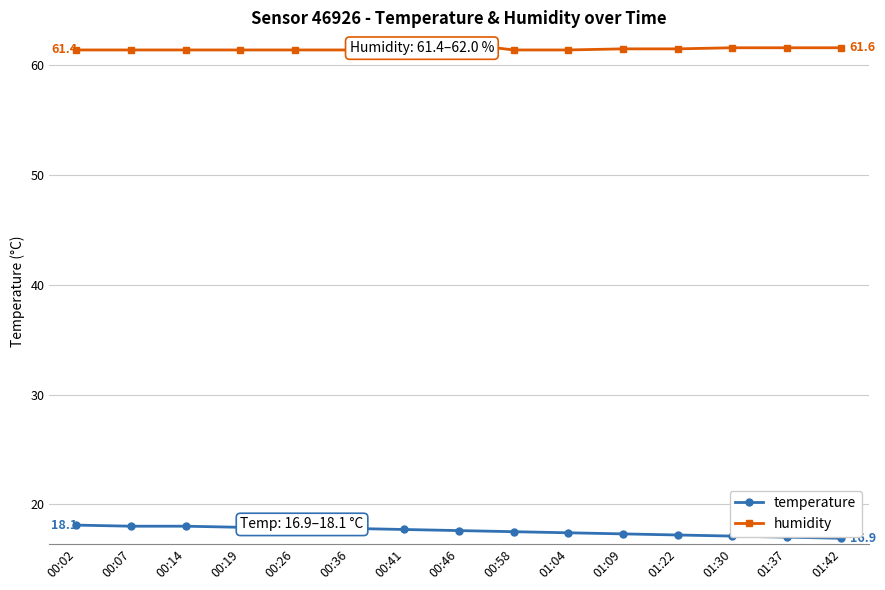

What is the highest value of the humidity series?

62.0